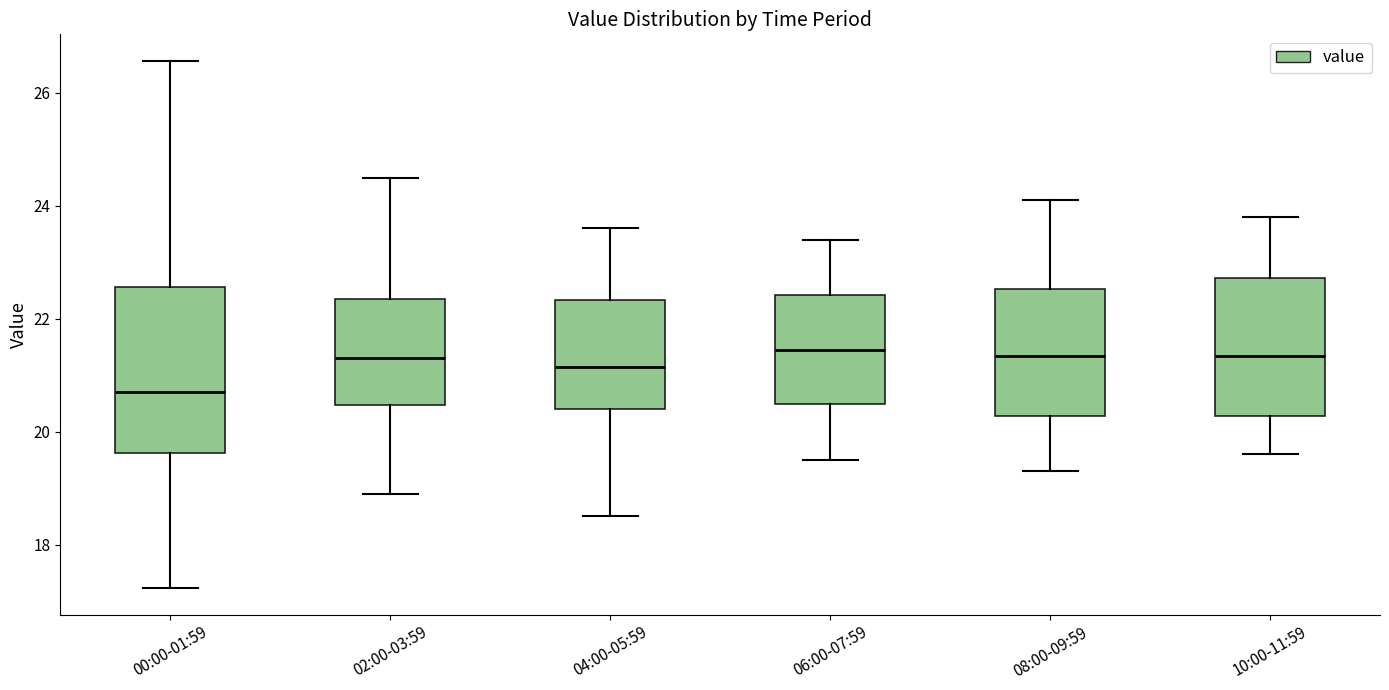

Which box is the tallest, from its lower edge to its upper edge?

00:00-01:59